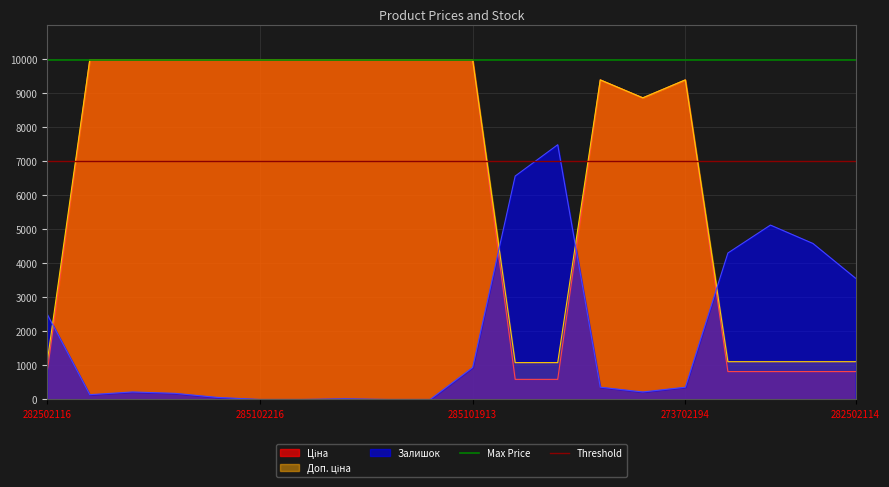

Does the chart have visible grid lines?

Yes